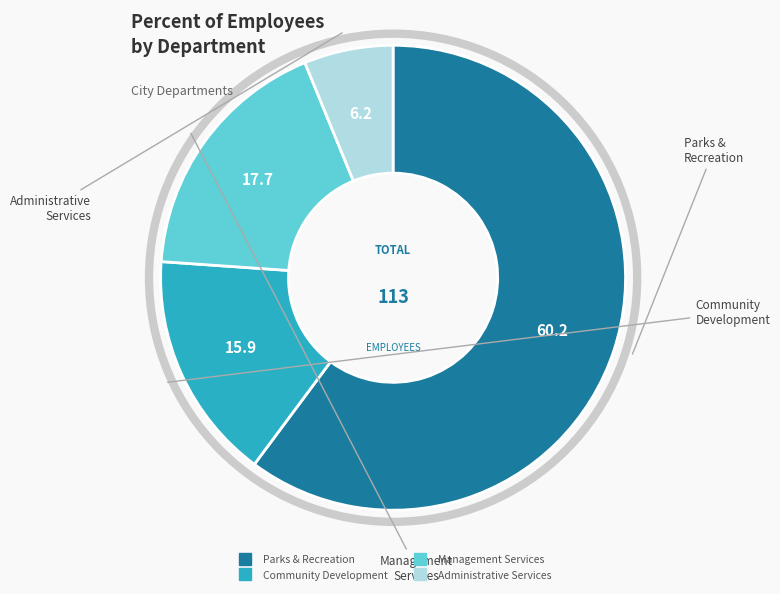

Is it true that Management Services is 18% of the pie?

True